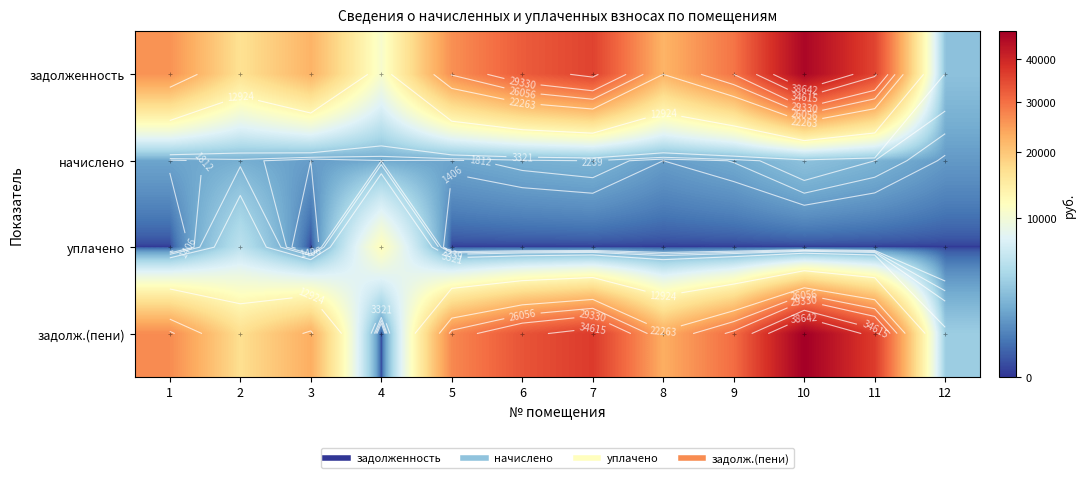

At how many categories does at least one series exceed 31257?

4